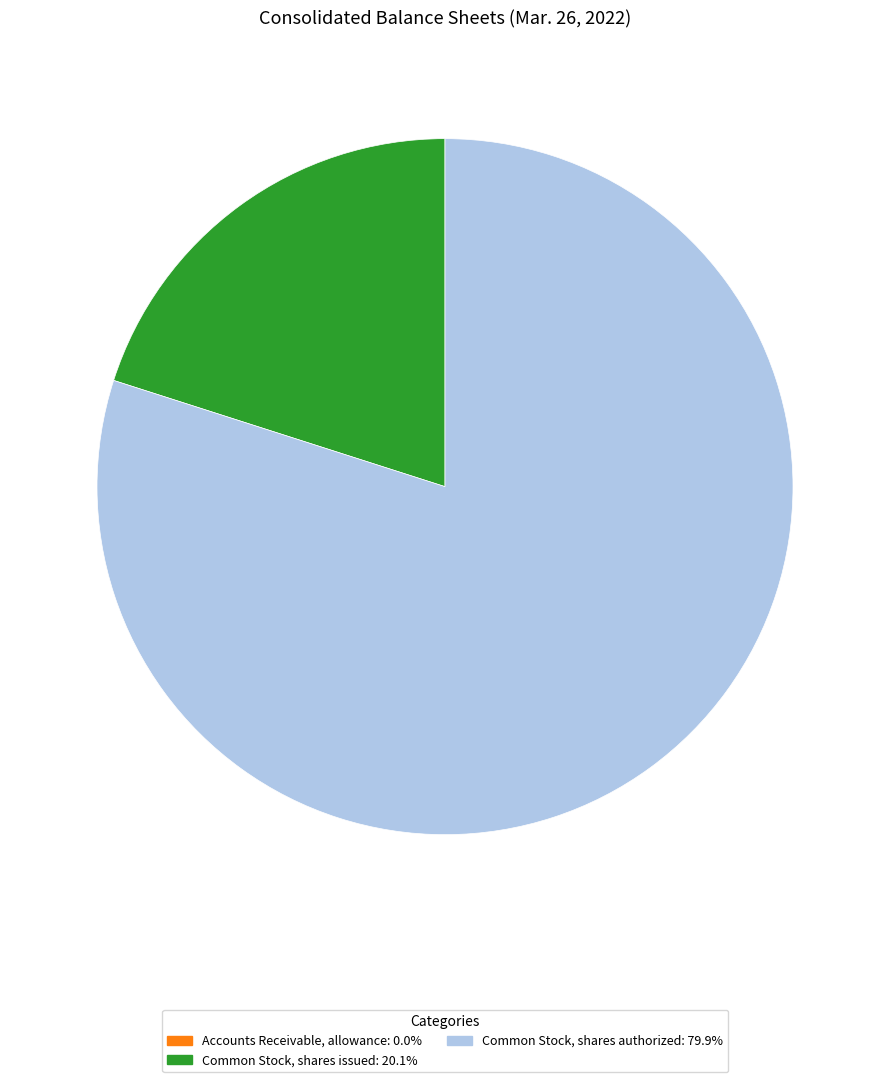

Is there a majority slice in this chart?

Yes